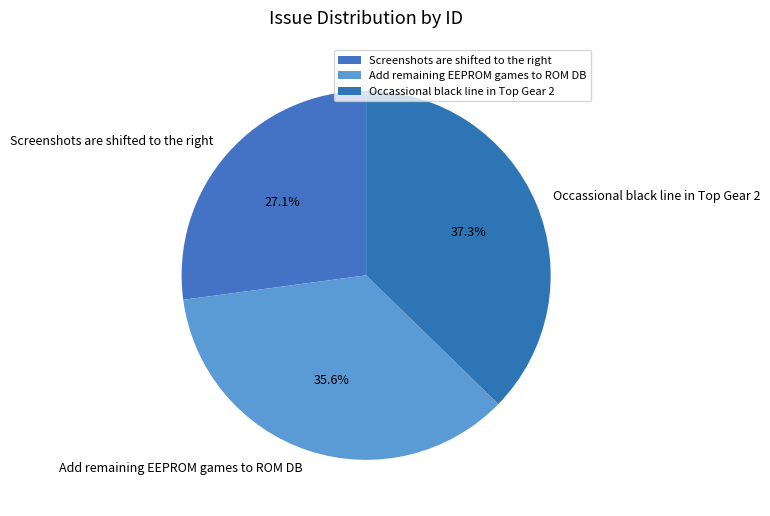

Count the number of slices in the pie.

3